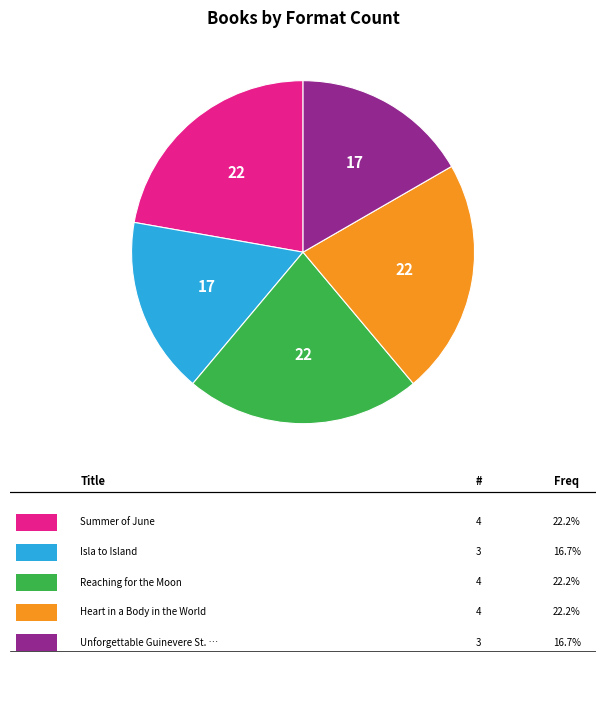

Is there any slice that represents more than half of the pie?

No